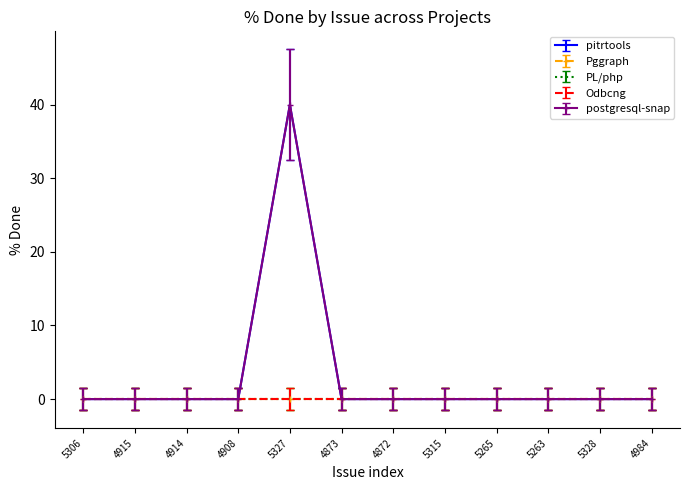

Which has a higher value, 4914 or 4872?

4914